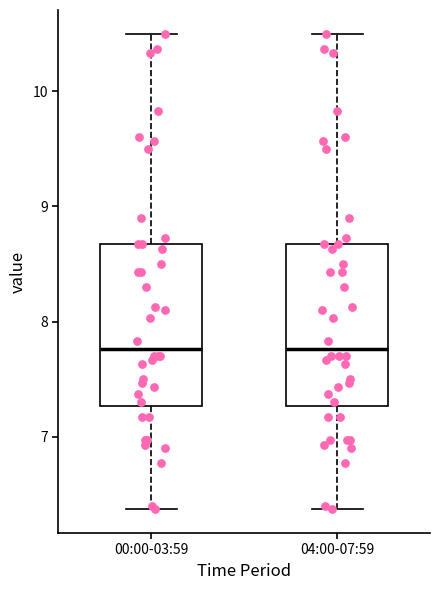

Reading left to right, transcribe this box plot: for each box, give where its median line is, the range the box spans, and where its two whiskers end, as read against the y-axis. The values are not printed on the chart, so give them approximately, as read against the axis.

00:00-03:59: median 7.8, box 7.3 to 8.7, whiskers 6.4 to 10.5
04:00-07:59: median 7.8, box 7.3 to 8.7, whiskers 6.4 to 10.5